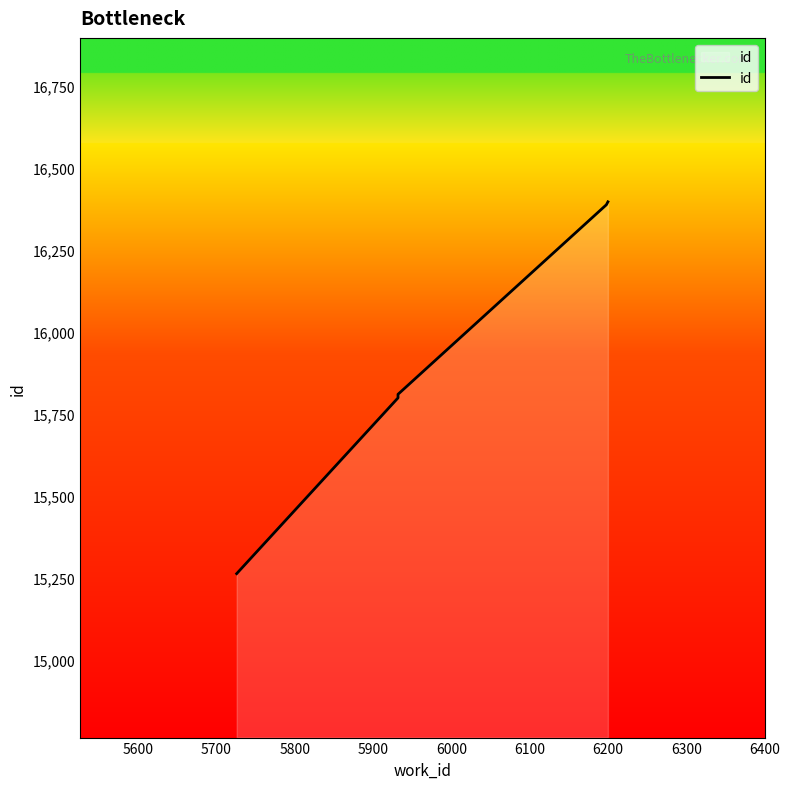

What is the sum of all values?

79657